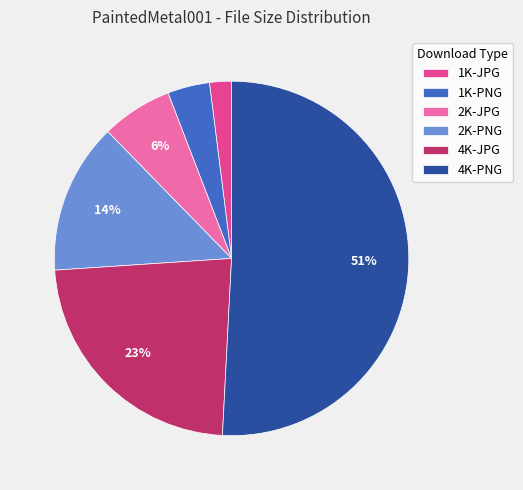

To the nearest percent, what percentage of the pie is 2K-JPG?

6%